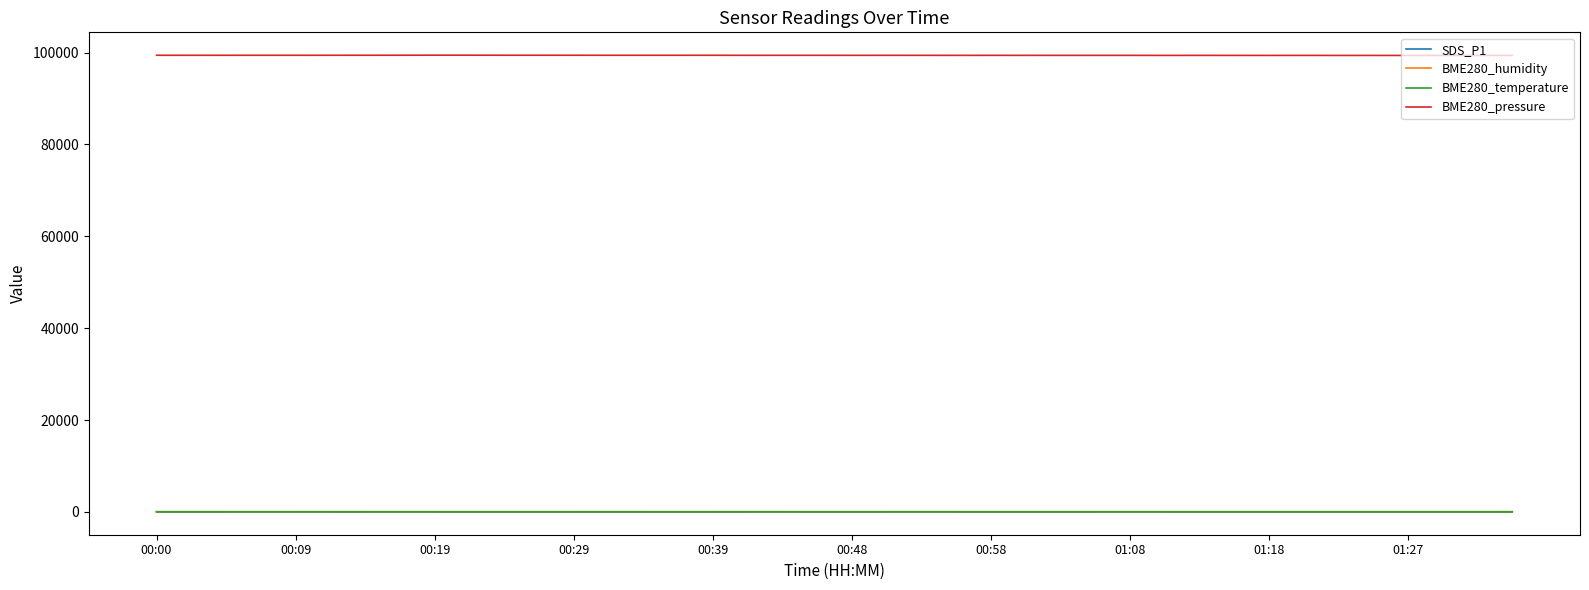

True or false: BME280_pressure and BME280_humidity intersect in this chart.

False